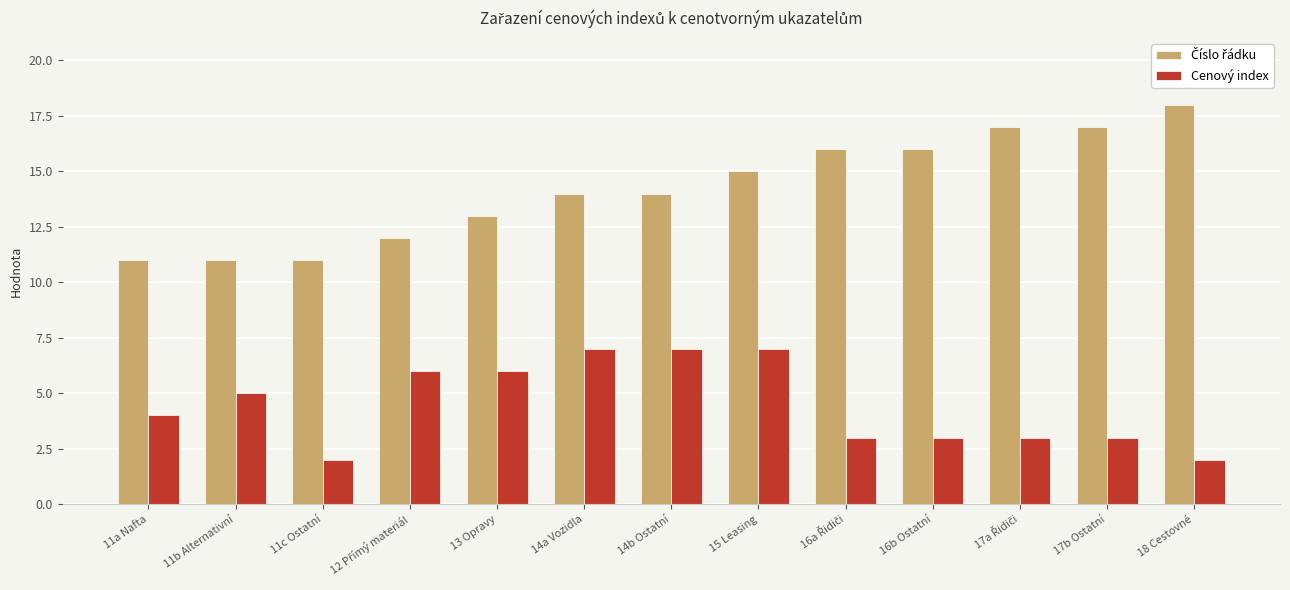

What is the average value of the Cenový index series?

4